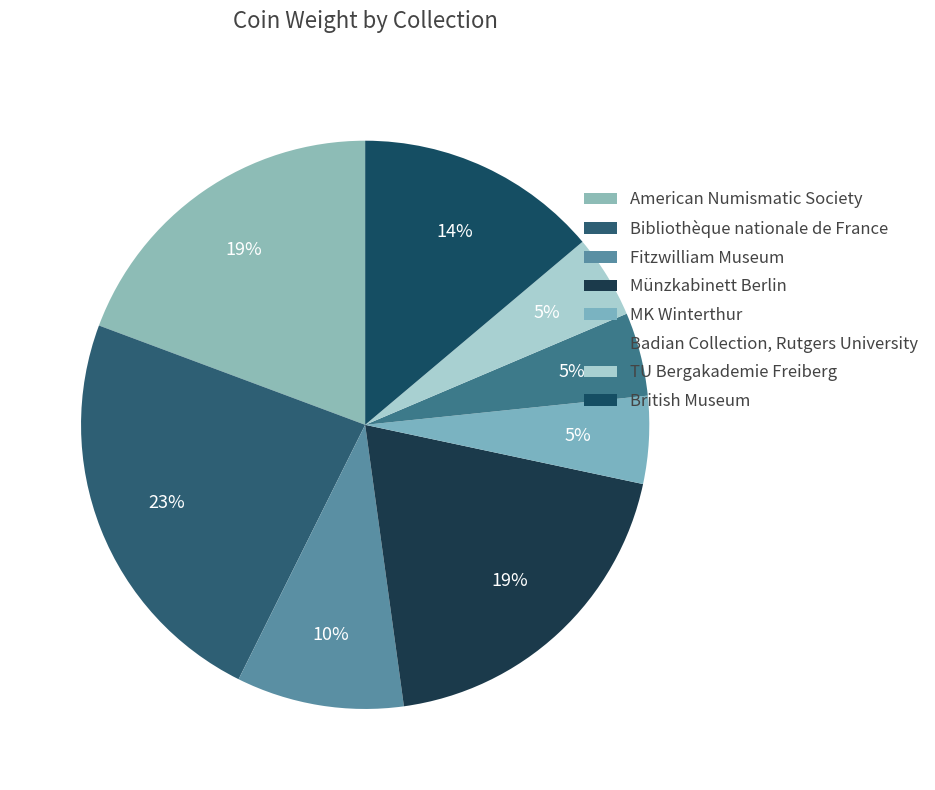

Count the number of slices in the pie.

8